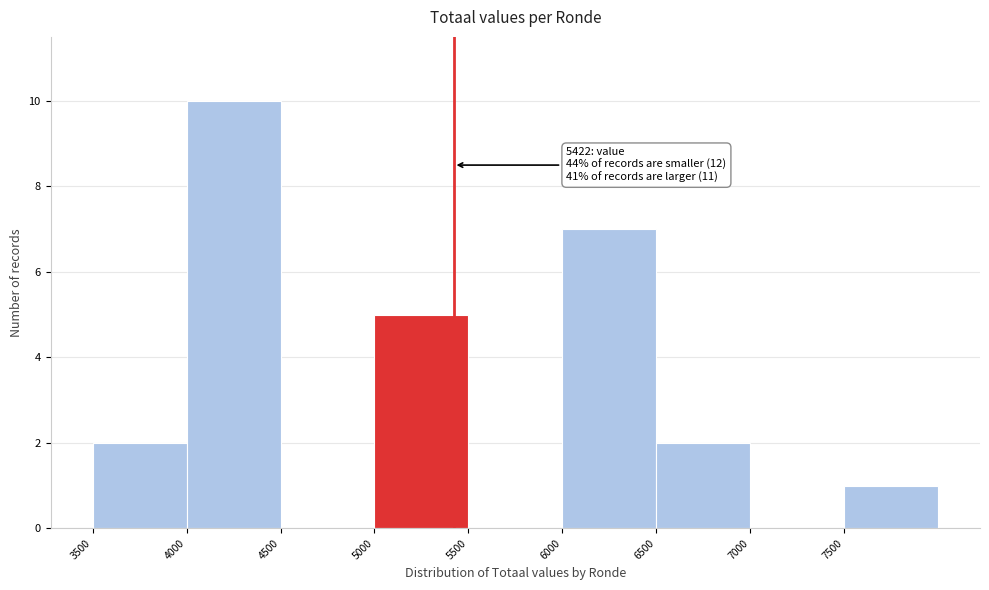

Which range on the x-axis has the tallest bar?

4000 to 4500